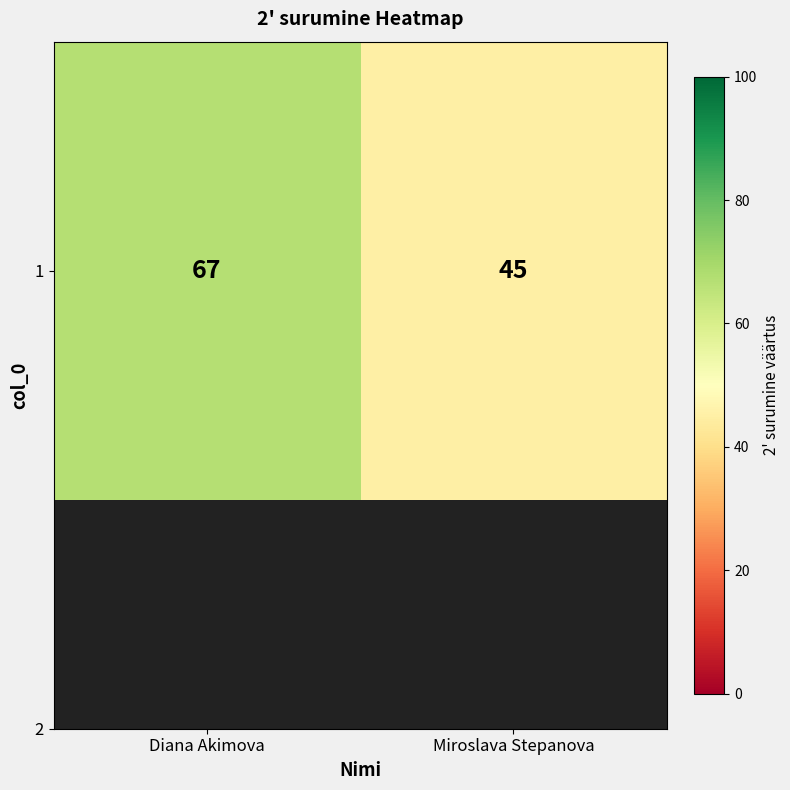

What is the average value?

56